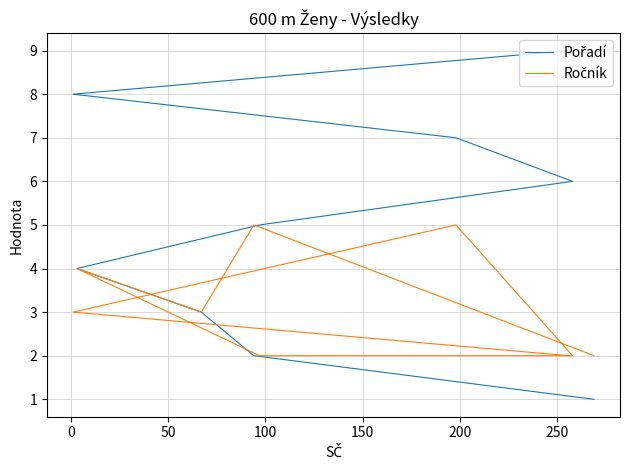

What are all the series names shown in the legend?

Pořadí, Ročník